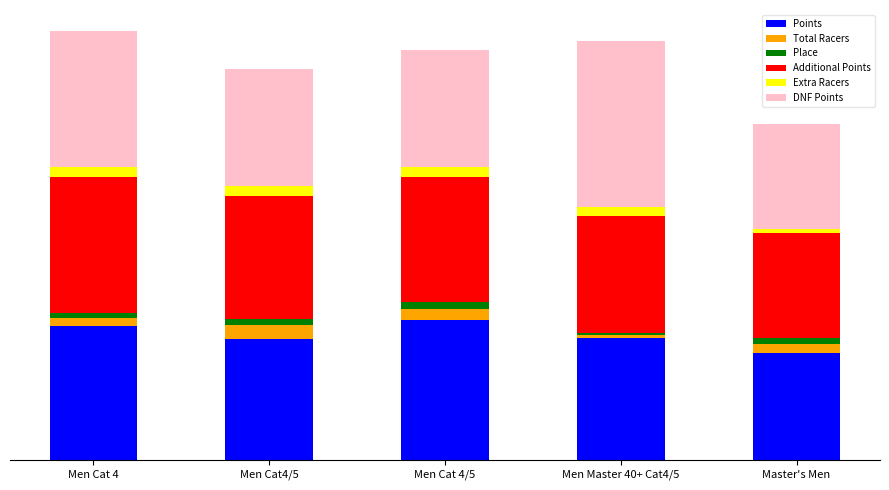

What are all the series names shown in the legend?

Points, Total Racers, Place, Additional Points, Extra Racers, DNF Points